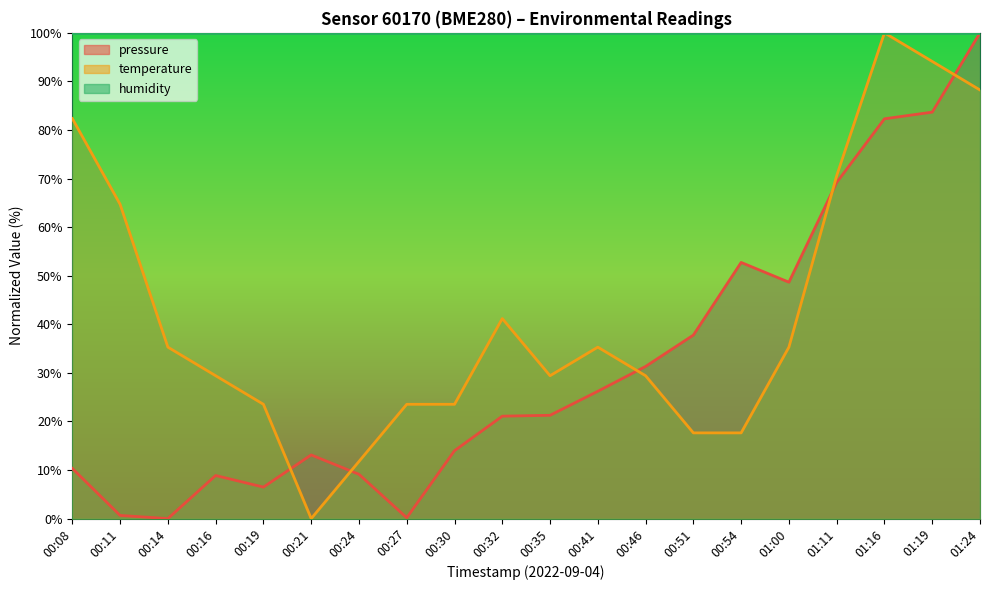

How many interior local peaks does the temperature series have?

3